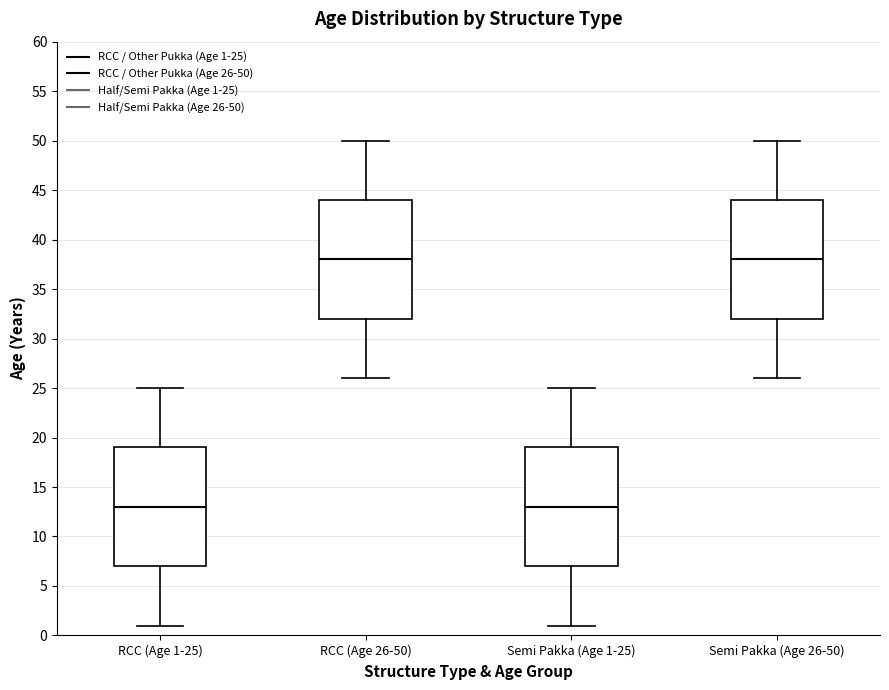

Reading left to right, transcribe this box plot: for each box, give where its median line is, the range the box spans, and where its two whiskers end, as read against the y-axis. The values are not printed on the chart, so give them approximately, as read against the axis.

RCC (Age 1-25): median 13, box 7 to 19, whiskers 1 to 25
RCC (Age 26-50): median 38, box 32 to 44, whiskers 26 to 50
Semi Pakka (Age 1-25): median 13, box 7 to 19, whiskers 1 to 25
Semi Pakka (Age 26-50): median 38, box 32 to 44, whiskers 26 to 50